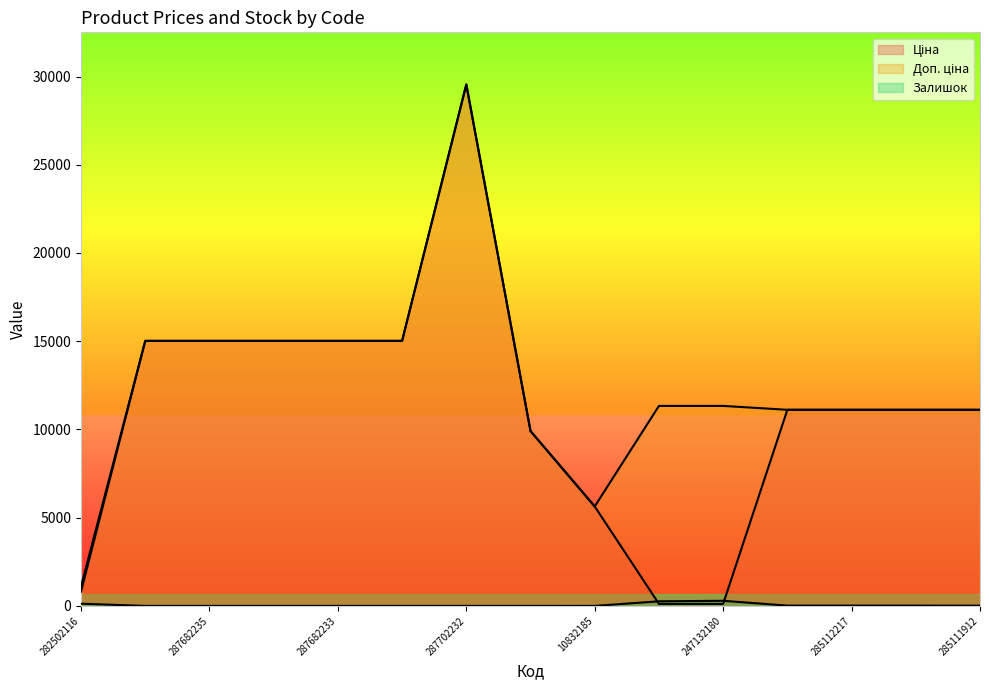

What are all the series names shown in the legend?

Ціна, Доп. ціна, Залишок